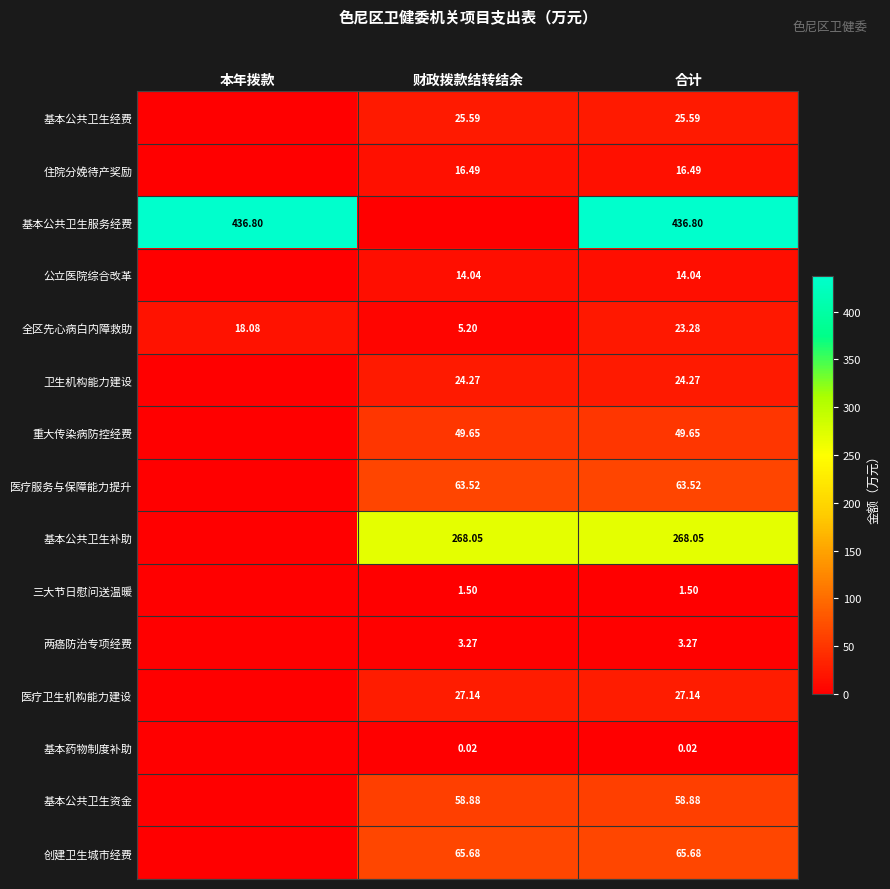

Which category has the lowest value in the 全区先心病白内障救助 series?

财政拨款结转结余